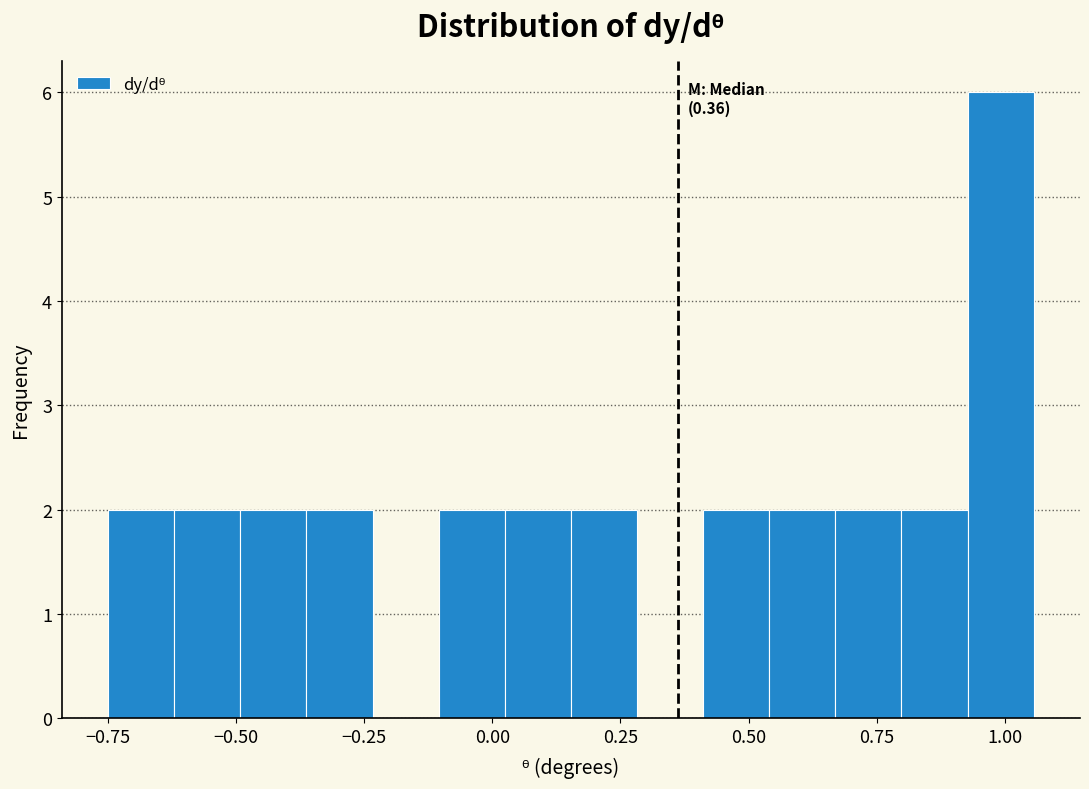

Read against the x-axis, roughly where is the centre of the tallest bar?

1.00